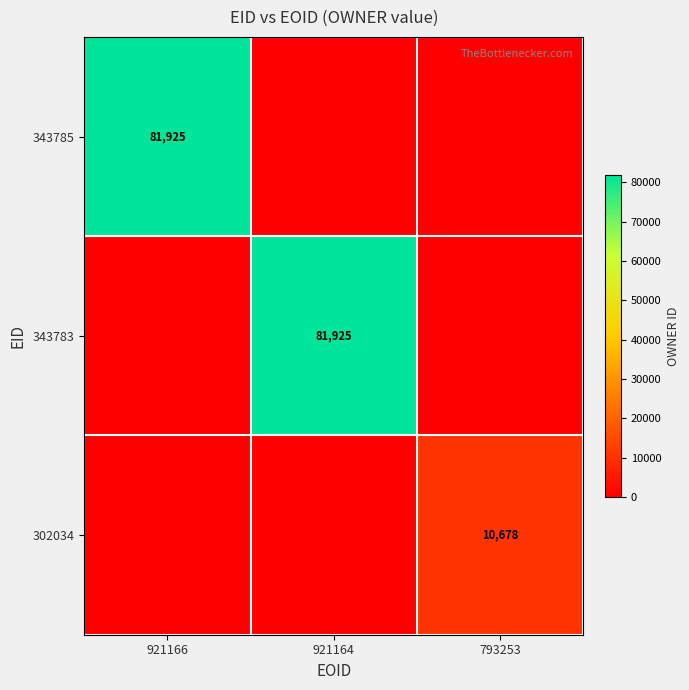

The value of 343783 at 921164 is 122963. True or false?

False